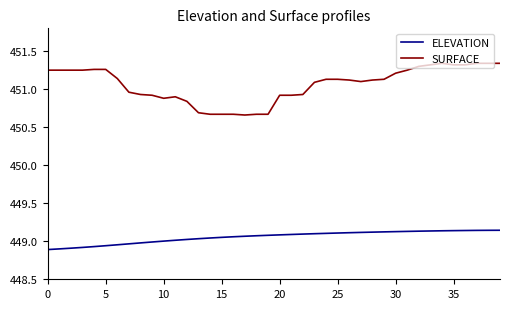

Which series has the largest total across all categories?

SURFACE